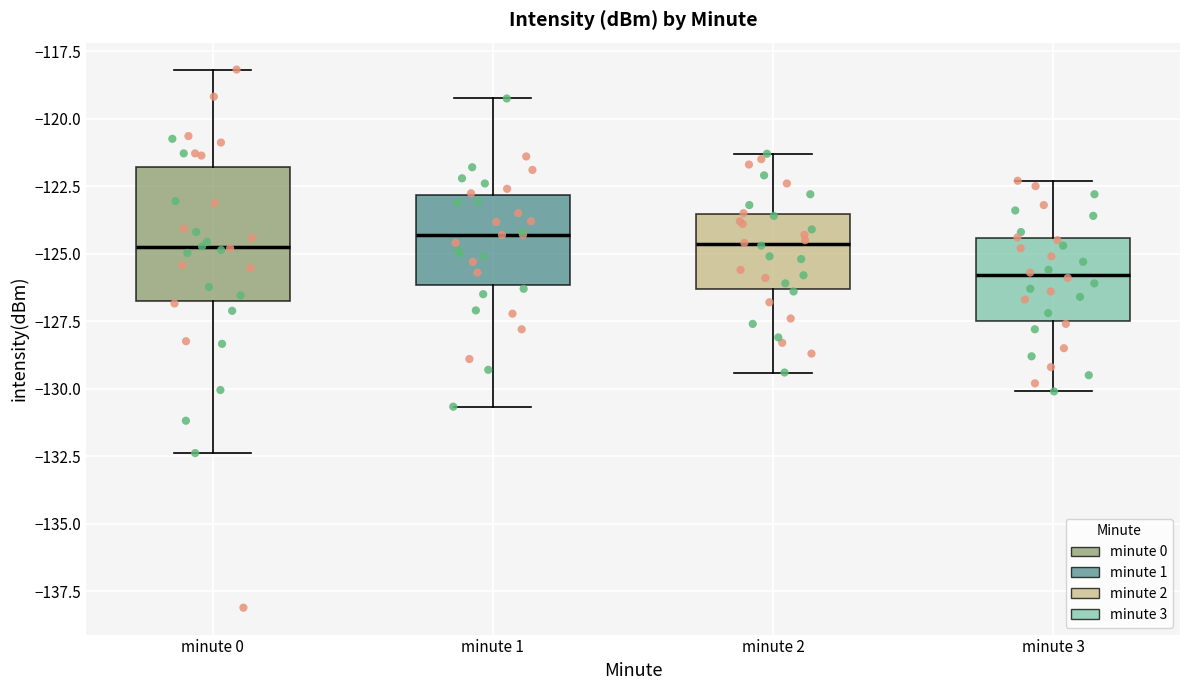

Where does the upper whisker of the box for minute 3 end on the y-axis? The values are not printed on the chart, so give them approximately, as read against the axis.

-122.5